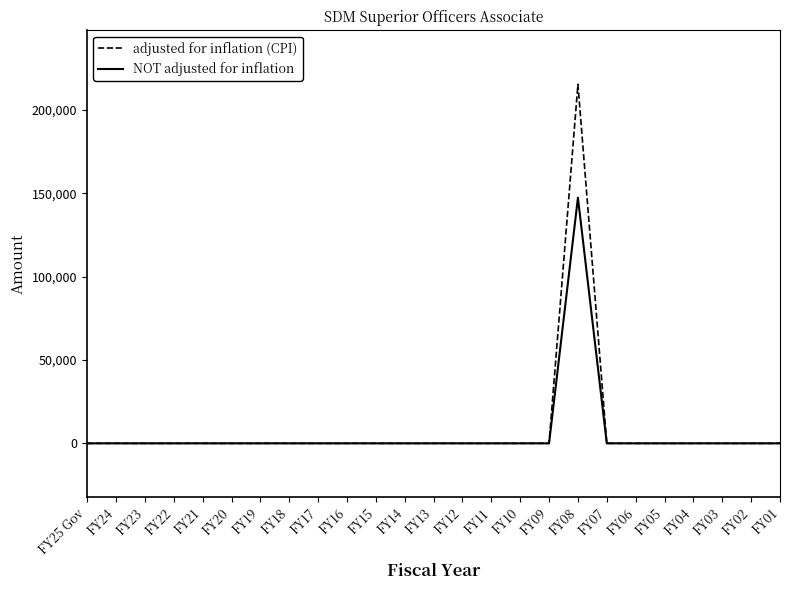

At which label does adjusted for inflation (CPI) reach its peak?

FY08